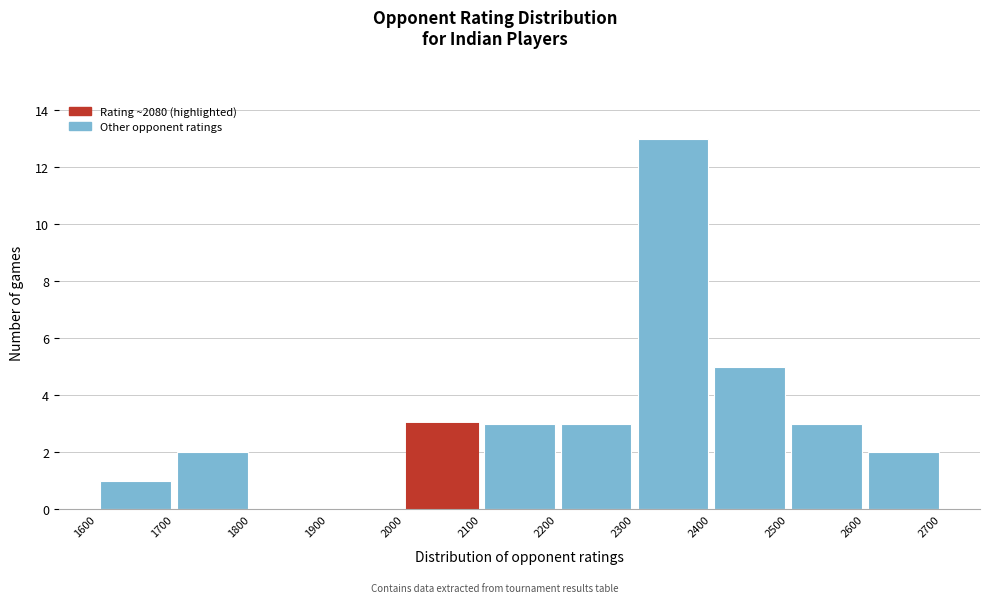

What is the height of the bar covering 2100 to 2200 on the x-axis? The values are not printed on the chart, so give them approximately, as read against the axis.

3